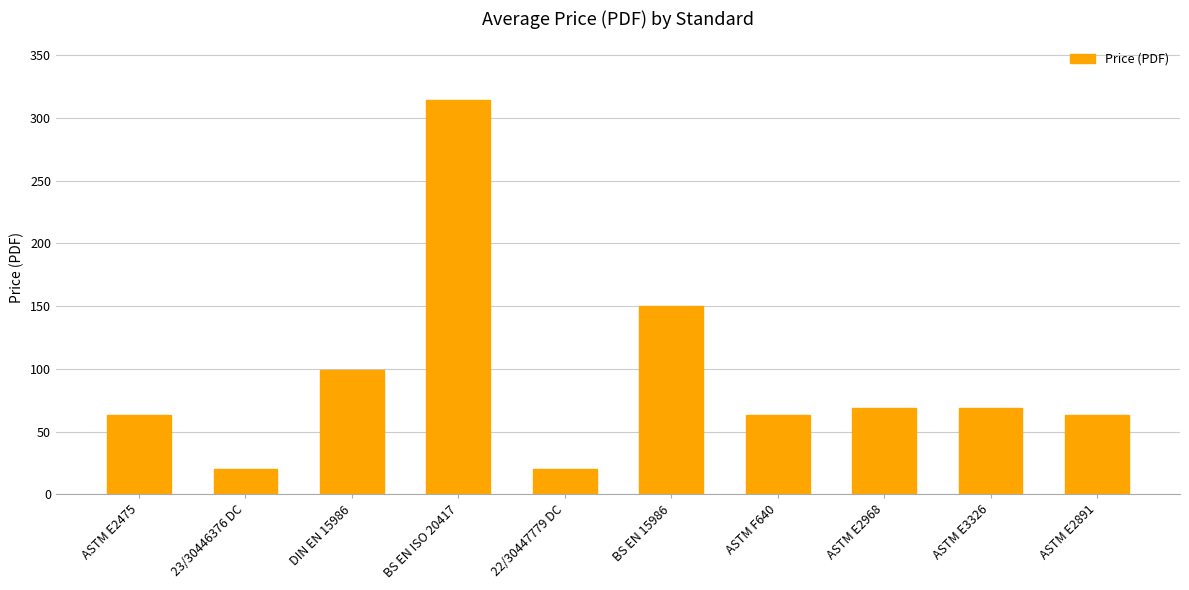

How many data points are less than 69?

5